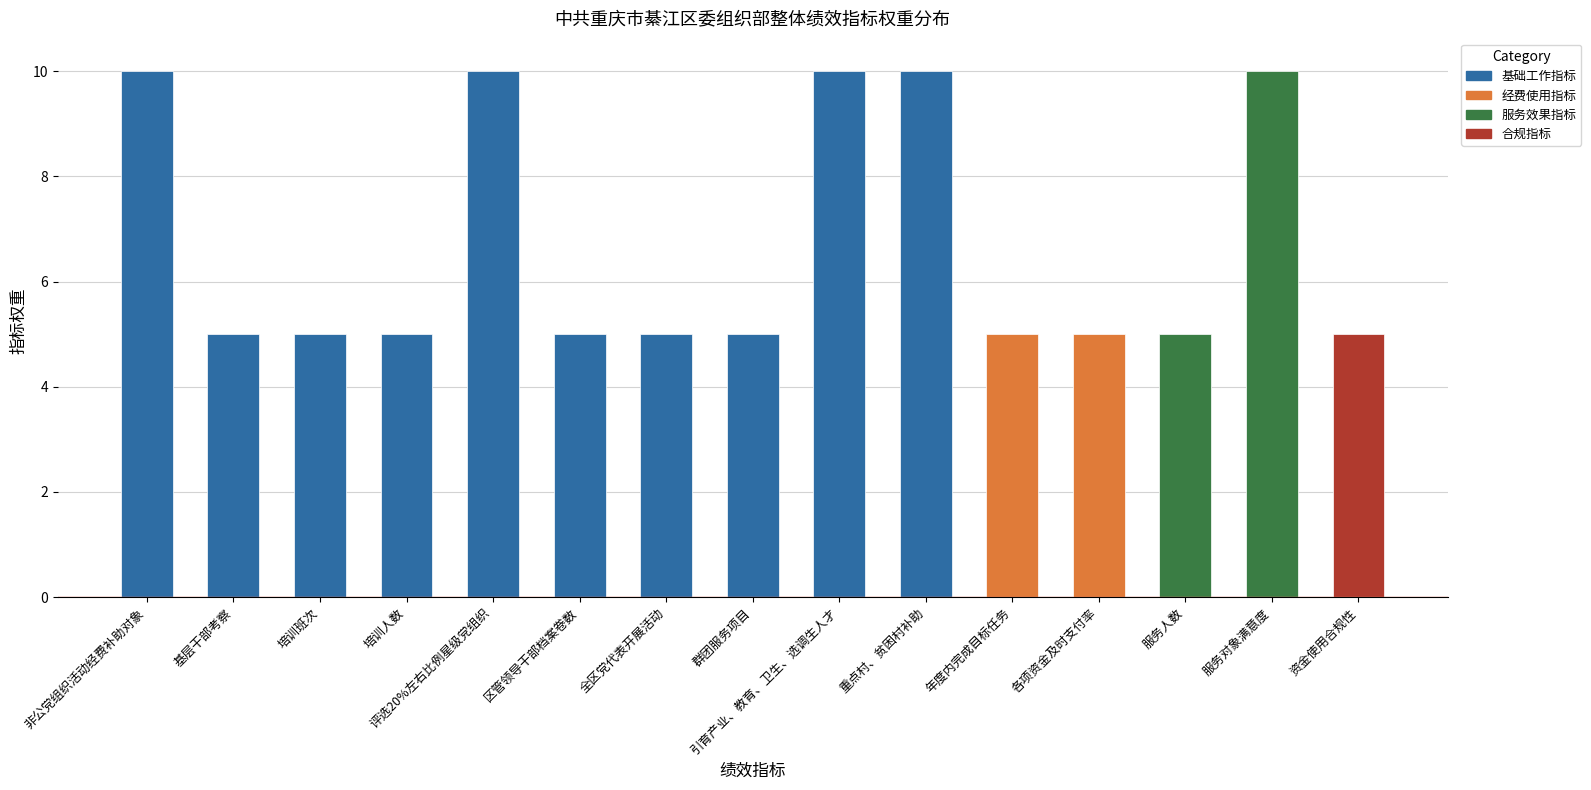

What is the sum of the values at 重点村、贫困村补助 and 服务人数?

15